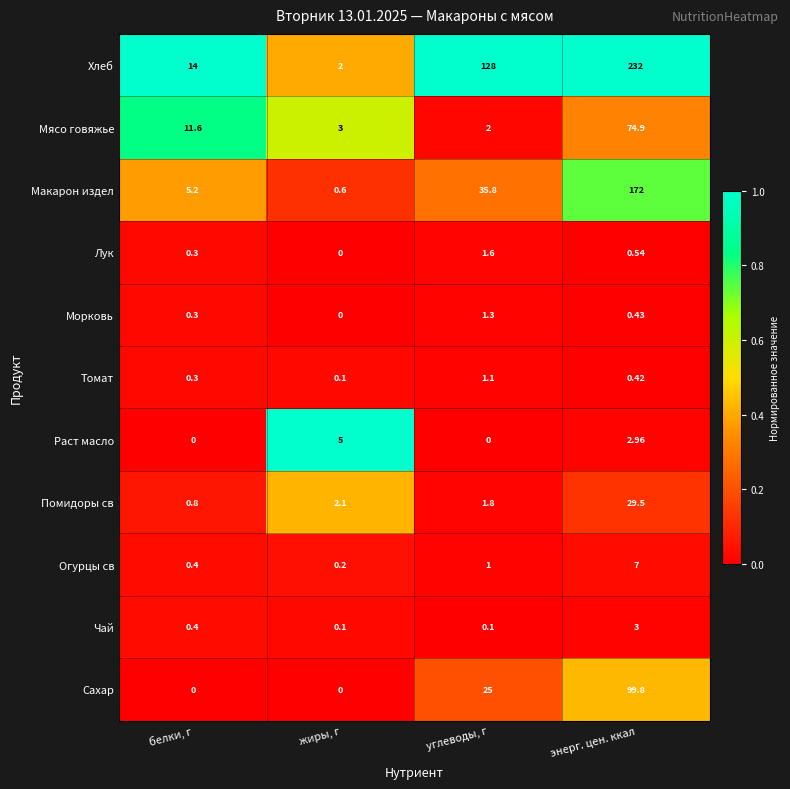

Which series has the largest total across all categories?

Хлеб